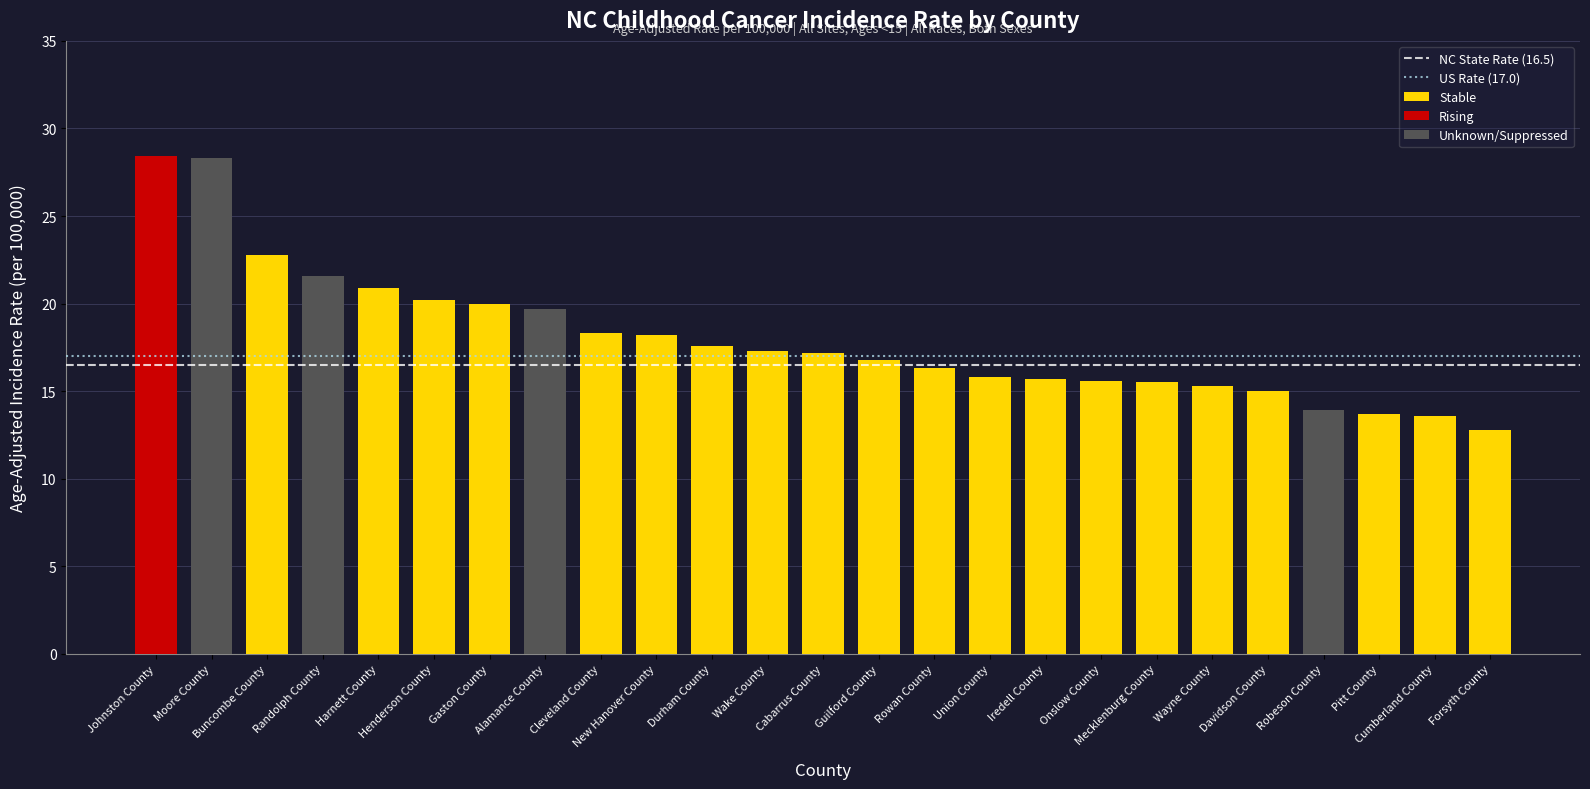

What is the sum of all Stable values?

338.6